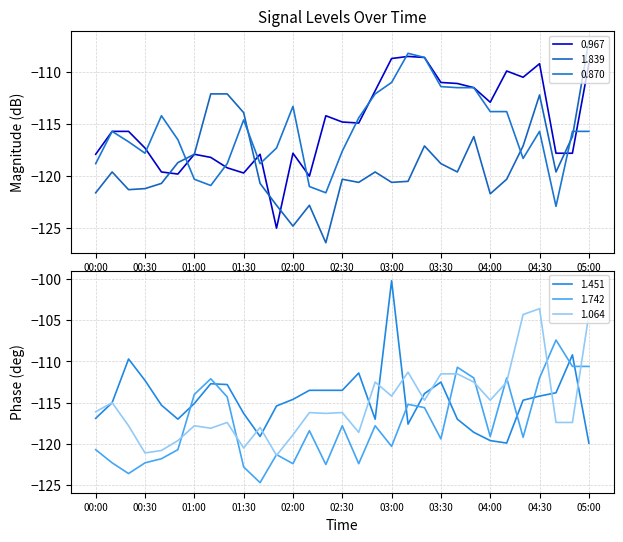

Reading right to left, extract all data points from this chart.

0.967: -109.2	-117.8	-117.8	-109.2	-110.5	-109.9	-112.9	-111.5	-111.1	-111.0	-108.6	-108.5	-108.7	-111.8	-114.9	-114.8	-114.2	-120.0	-117.8	-125.0	-117.9	-119.7	-119.2	-118.2	-117.9	-119.8	-119.6	-117.3	-115.7	-115.7	-117.9
1.839: -107.0	-116.2	-119.6	-112.2	-117.1	-120.3	-121.7	-116.2	-119.6	-118.8	-117.1	-120.5	-120.6	-119.6	-120.6	-120.3	-126.4	-122.8	-124.8	-122.8	-120.7	-113.9	-112.1	-112.1	-117.9	-118.7	-120.7	-121.2	-121.3	-119.6	-121.6
0.870: -115.7	-115.7	-122.9	-115.7	-118.3	-113.8	-113.8	-111.5	-111.5	-111.4	-108.6	-108.2	-111.0	-112.1	-114.4	-117.6	-121.6	-121.0	-113.3	-117.3	-118.8	-114.6	-118.8	-120.9	-120.3	-116.5	-114.2	-117.8	-116.7	-115.7	-118.8
1.451: -119.9	-109.2	-113.8	-114.2	-114.7	-119.9	-119.6	-118.6	-117.0	-112.5	-113.9	-117.6	-100.2	-117.0	-111.4	-113.5	-113.5	-113.5	-114.6	-115.4	-119.1	-116.3	-112.8	-112.7	-115.1	-117.0	-115.3	-112.3	-109.7	-115.0	-116.9
1.742: -110.6	-110.6	-107.4	-112.0	-119.2	-112.0	-119.1	-112.0	-110.7	-119.4	-115.6	-115.2	-120.3	-117.8	-122.4	-117.8	-122.5	-118.4	-122.4	-121.3	-124.7	-122.8	-114.3	-112.1	-114.0	-120.7	-121.8	-122.3	-123.6	-122.3	-120.7
1.064: -104.3	-117.4	-117.4	-103.6	-104.3	-112.5	-114.7	-112.5	-111.5	-111.5	-114.7	-111.3	-114.2	-112.5	-118.6	-116.2	-116.3	-116.2	-118.9	-121.4	-118.0	-120.5	-117.4	-118.1	-117.8	-119.6	-120.8	-121.1	-117.8	-115.0	-116.1